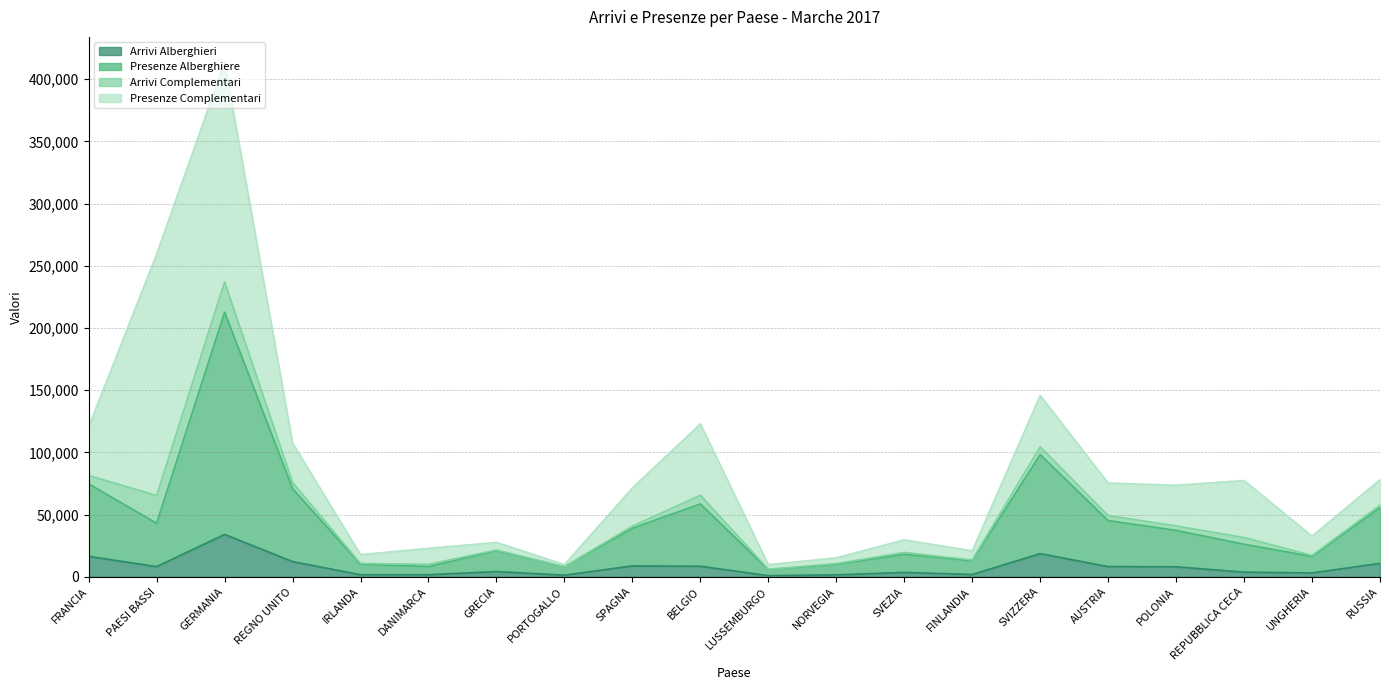

At which category is the sum across all series the highest?

GERMANIA